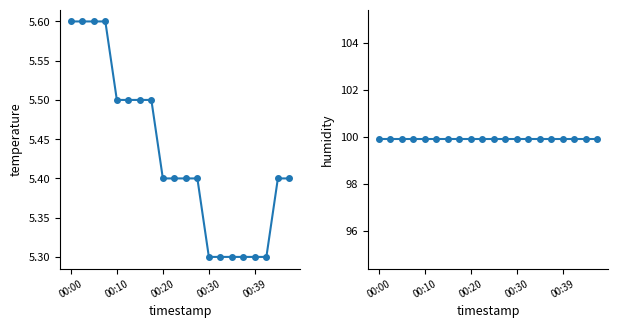

What is the sum of all humidity values?

1998.0